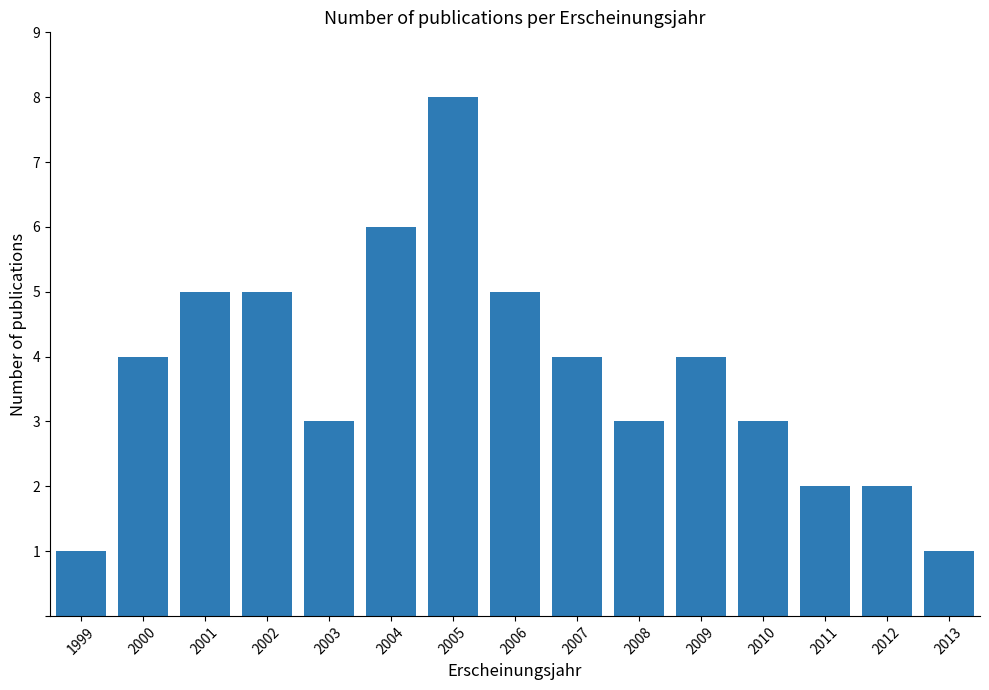

What is the difference between the maximum and second lowest values?

7